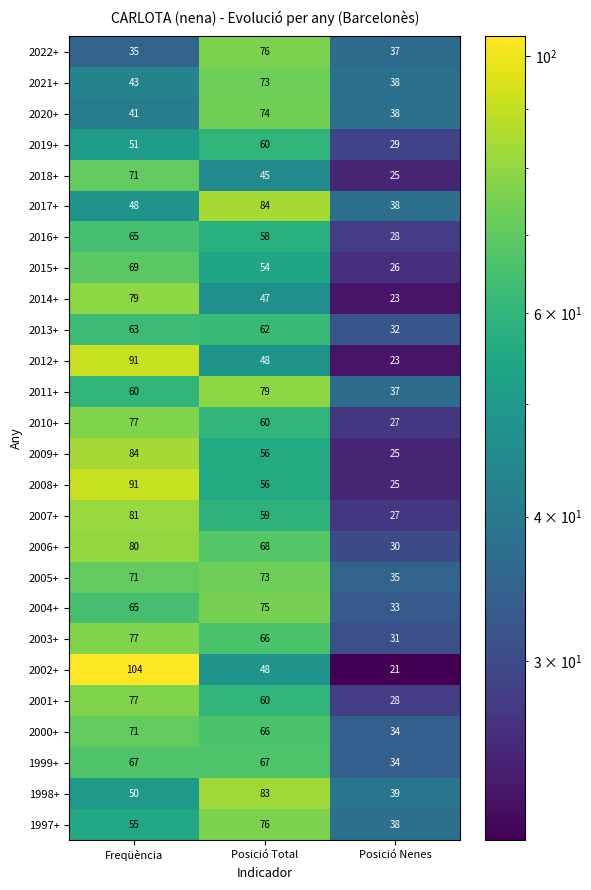

Which label corresponds to the largest value in the chart?

Freqüència